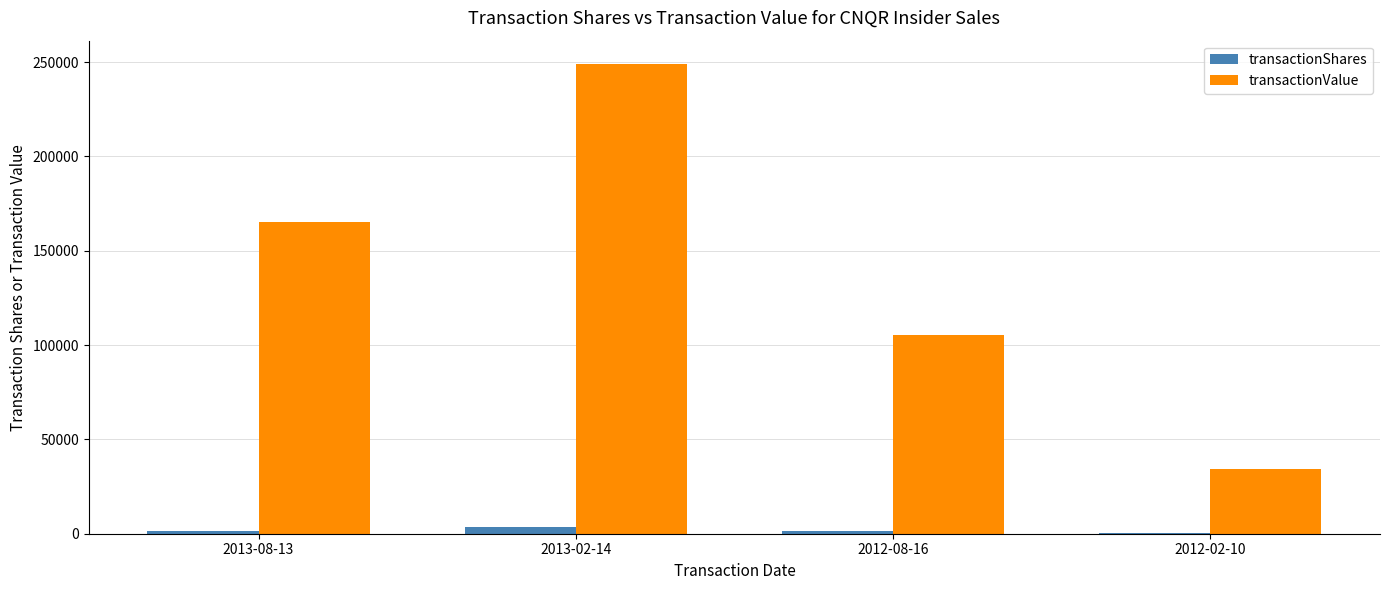

What is the sum of all transactionShares values?

7370